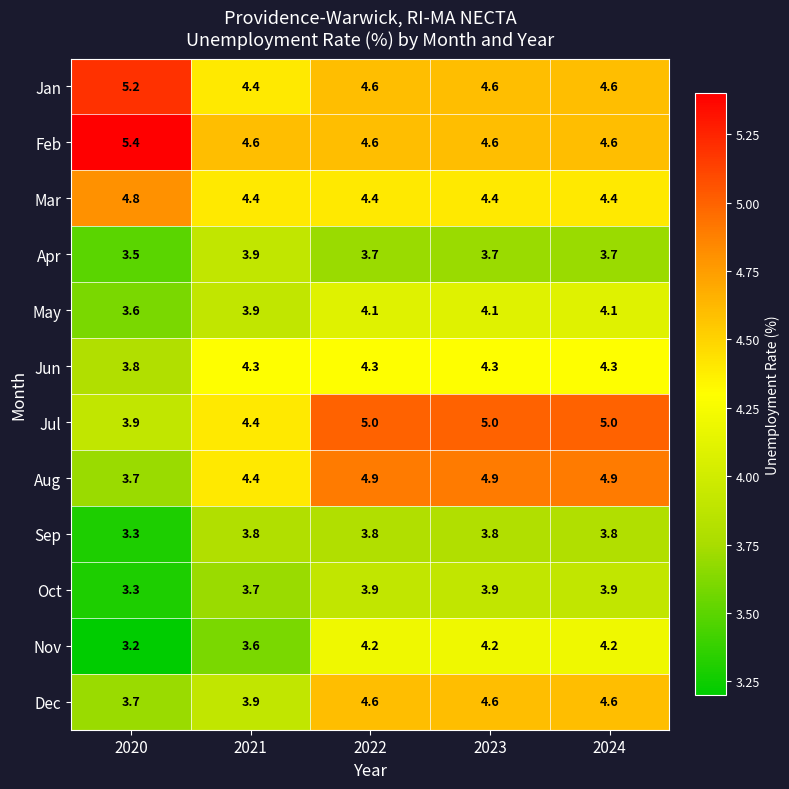

What is the minimum value for Aug?

3.7